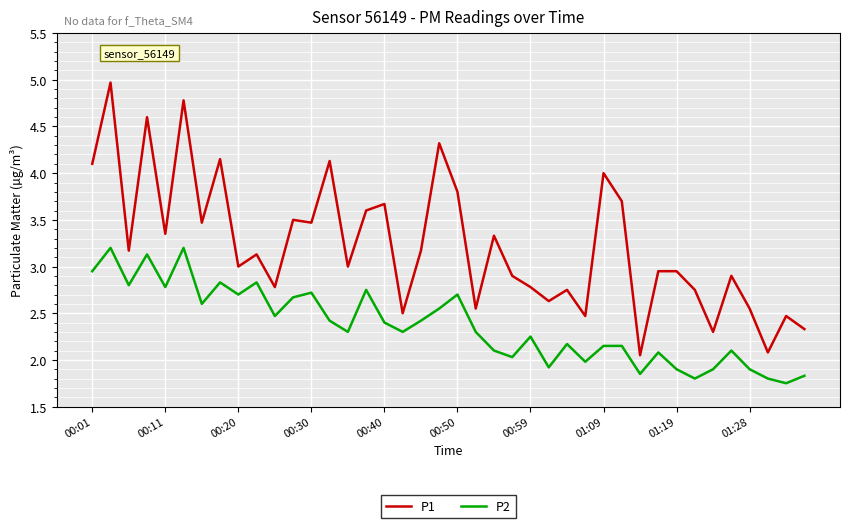

What is the maximum value for P2?

3.2